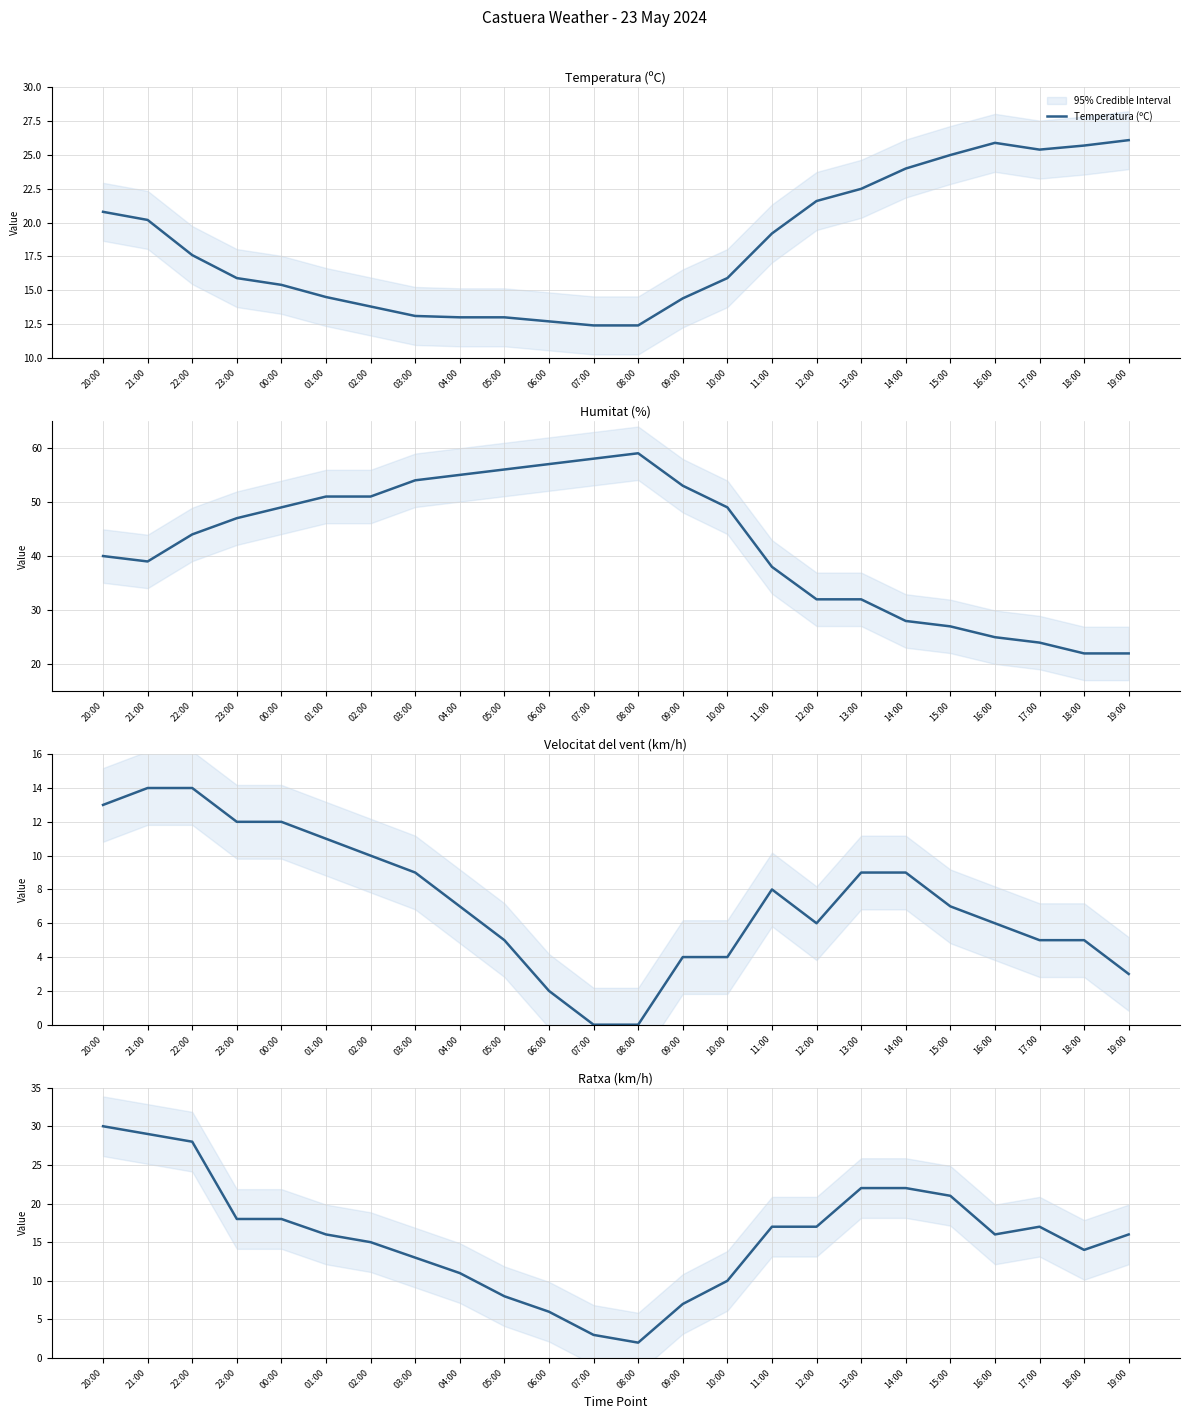

Where is the first local maximum for Ratxa (km/h)?

17:00